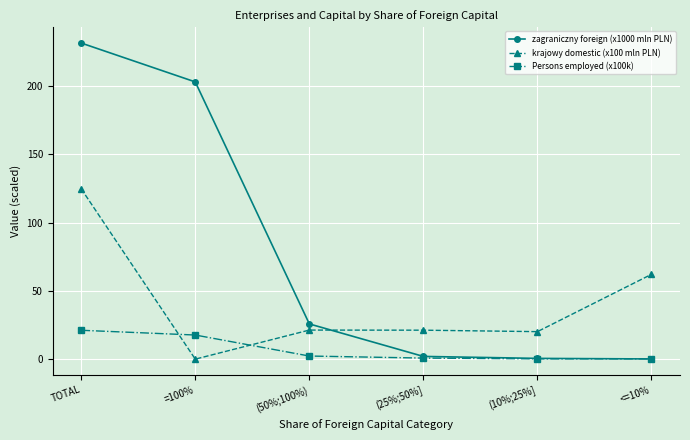

What is the difference between the zagraniczny foreign (x1000 mln PLN) values at (25%;50%] and (10%;25%]?

1.4